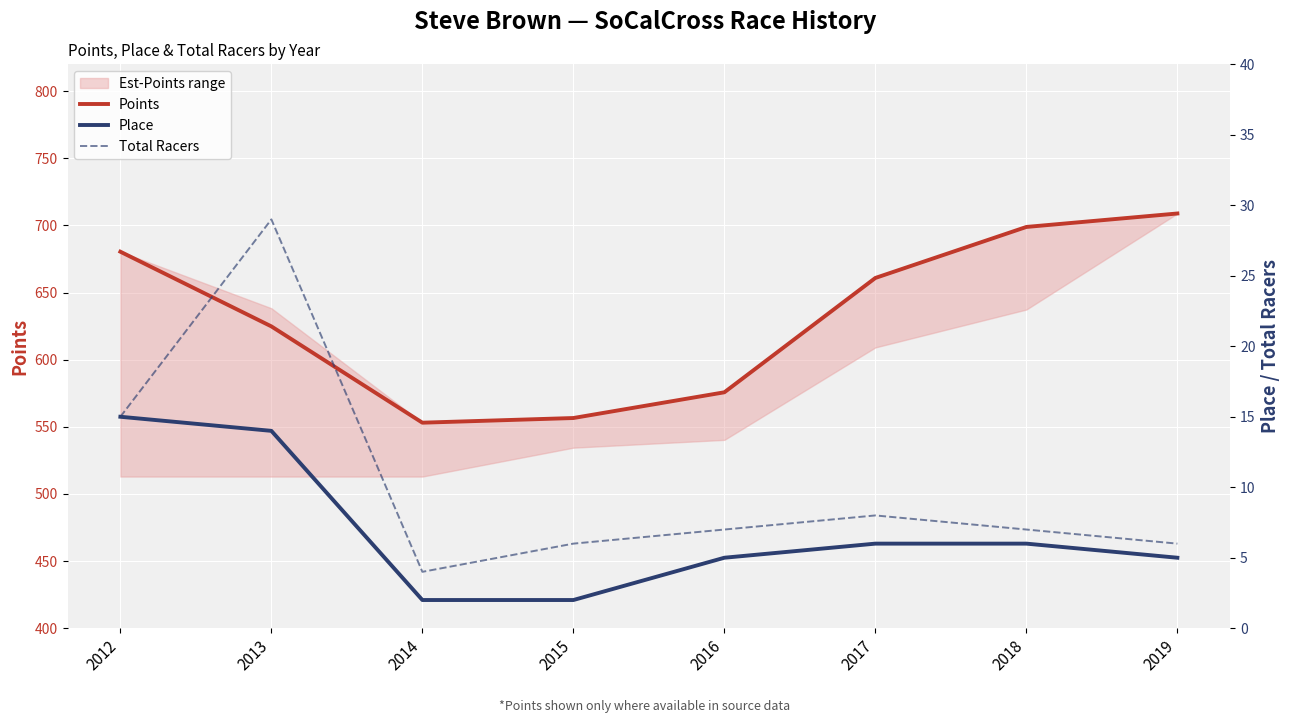

How many interior local peaks does the Total Racers series have?

2